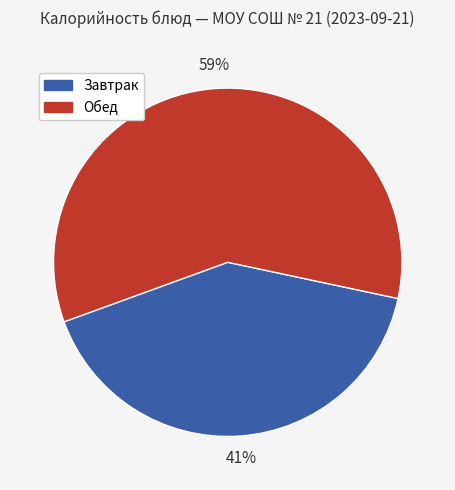

To the nearest percent, what is the average slice percentage?

50%